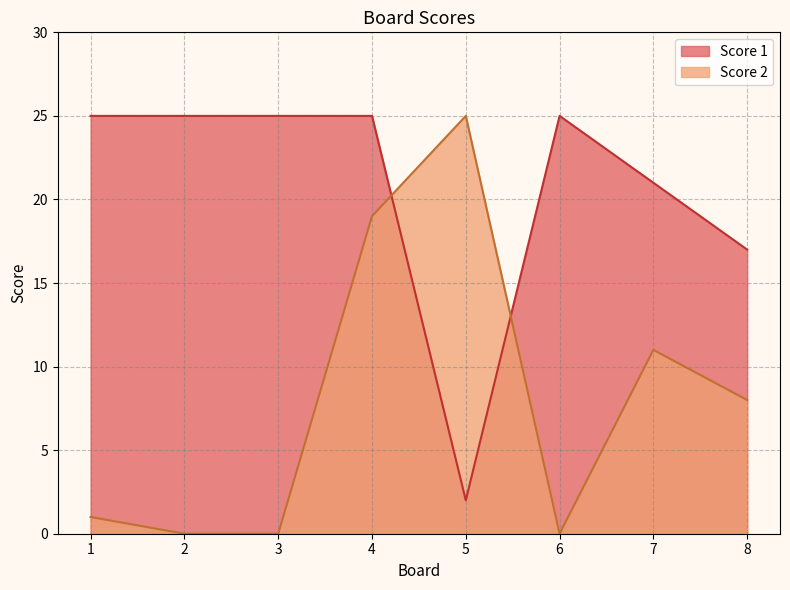

At which category is the sum across all series the highest?

4